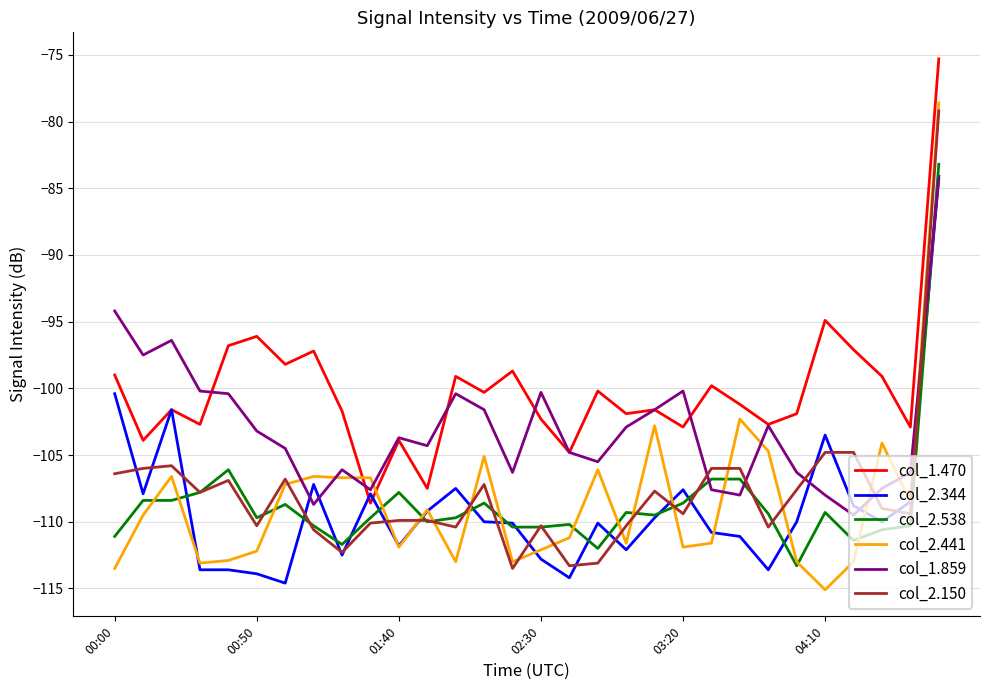

What is the greatest value displayed?

-75.3